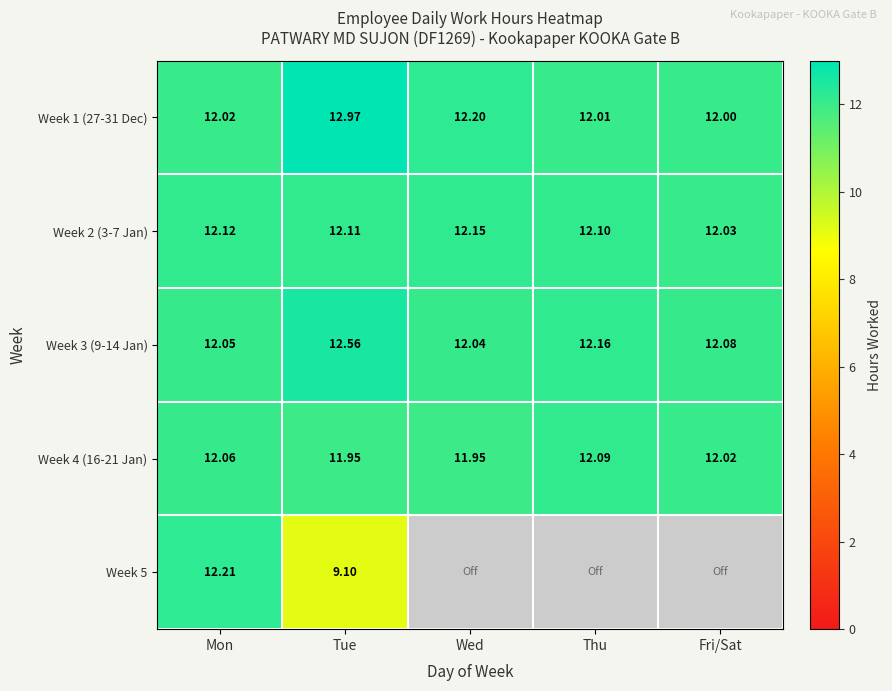

Rank the categories by Week 2 (3-7 Jan) value from highest to lowest.

Wed, Mon, Tue, Thu, Fri/Sat